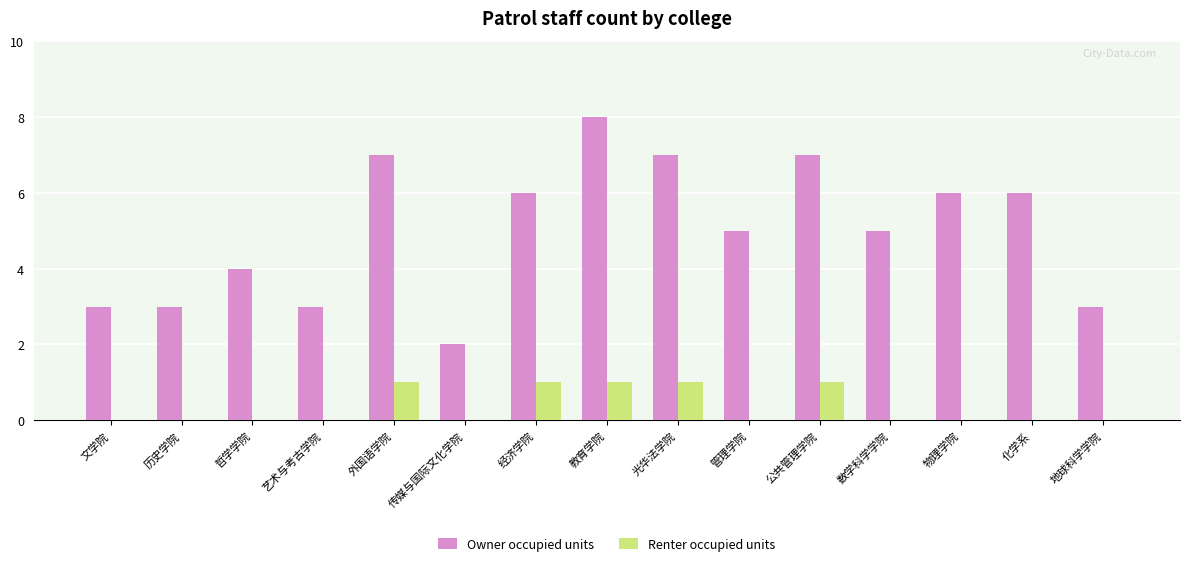

What is the maximum value shown in the chart?

8